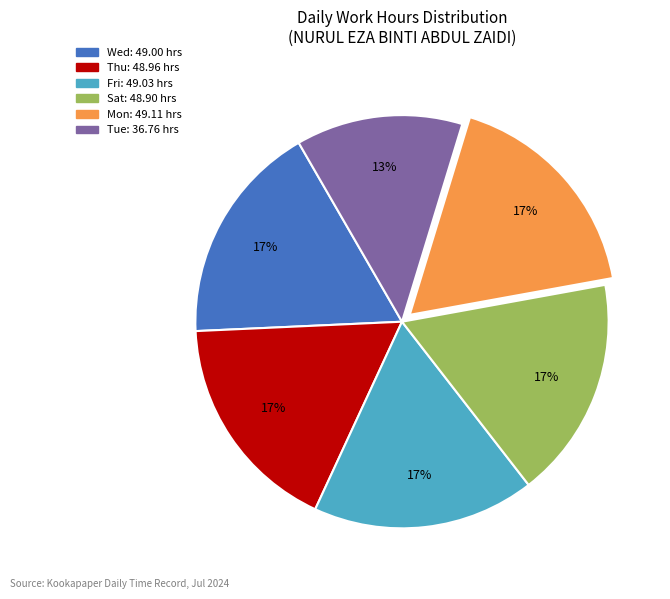

To the nearest percent, what is the difference between the largest and smallest slice percentages?

4%